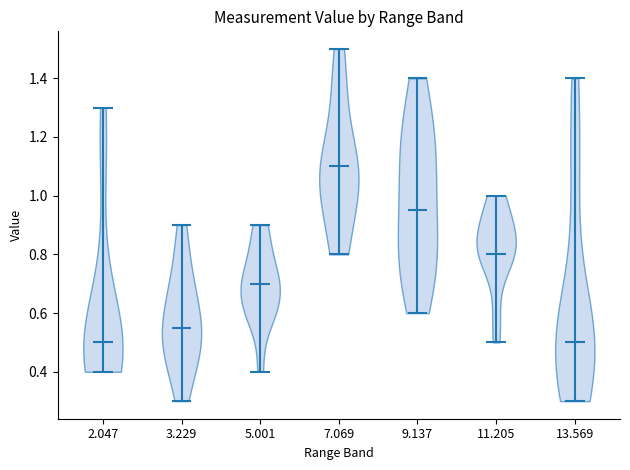

What is the highest point the violin at x = 5.001 reaches on the y-axis? The values are not printed on the chart, so give them approximately, as read against the axis.

0.90